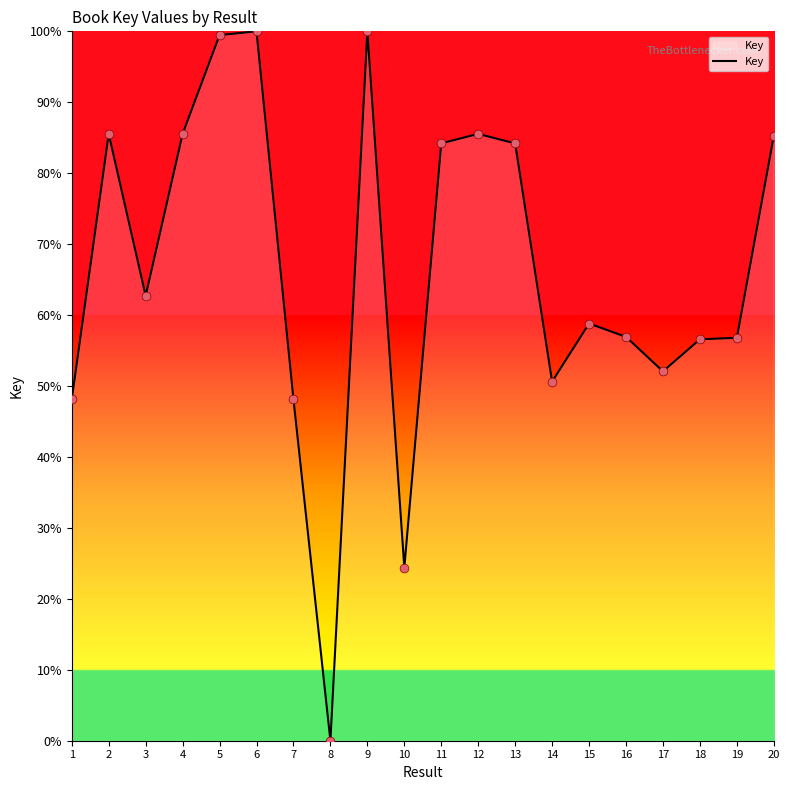

What is the change in value from 8 to 18?

+56.6